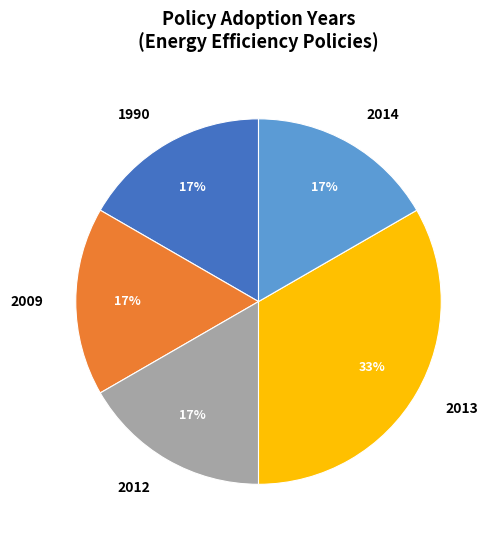

Do 1990 and 2012 together represent more than half of the pie?

No